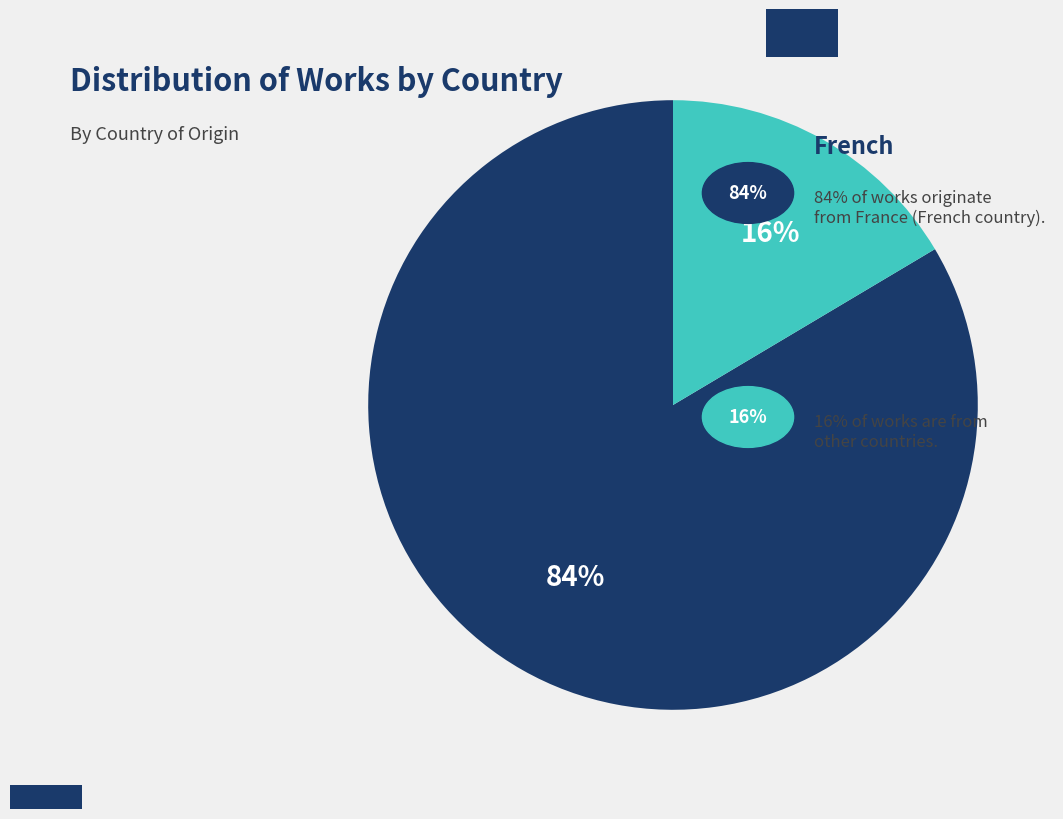

Is there a majority slice in this chart?

Yes